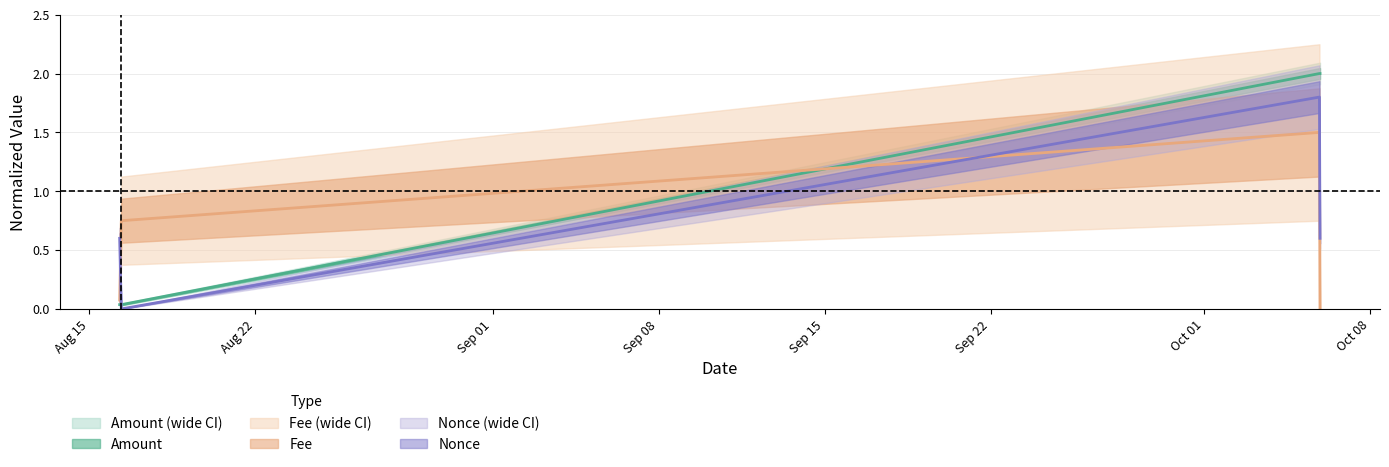

Is the value of Fee at 2021-08-16 06:36:00 greater than the value of Amount at 2021-08-16 06:36:00?

Yes